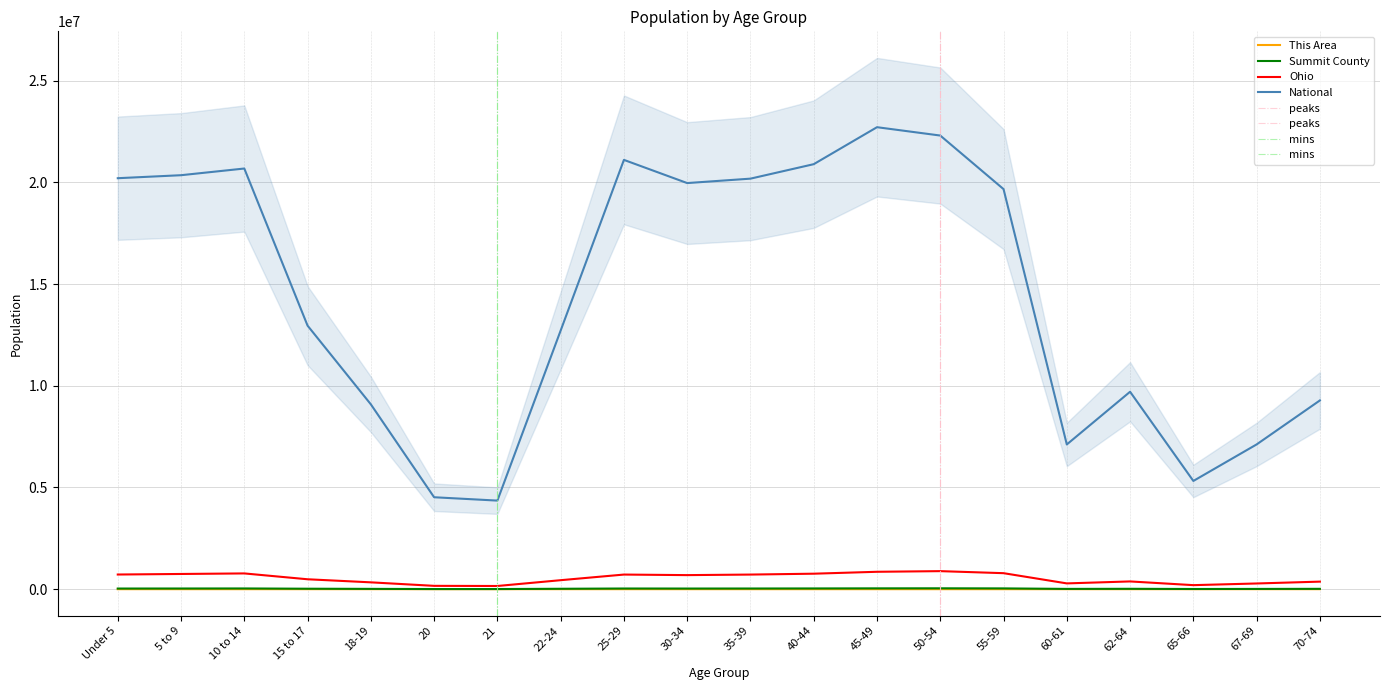

At which category does the chart reach its peak across all series?

45-49